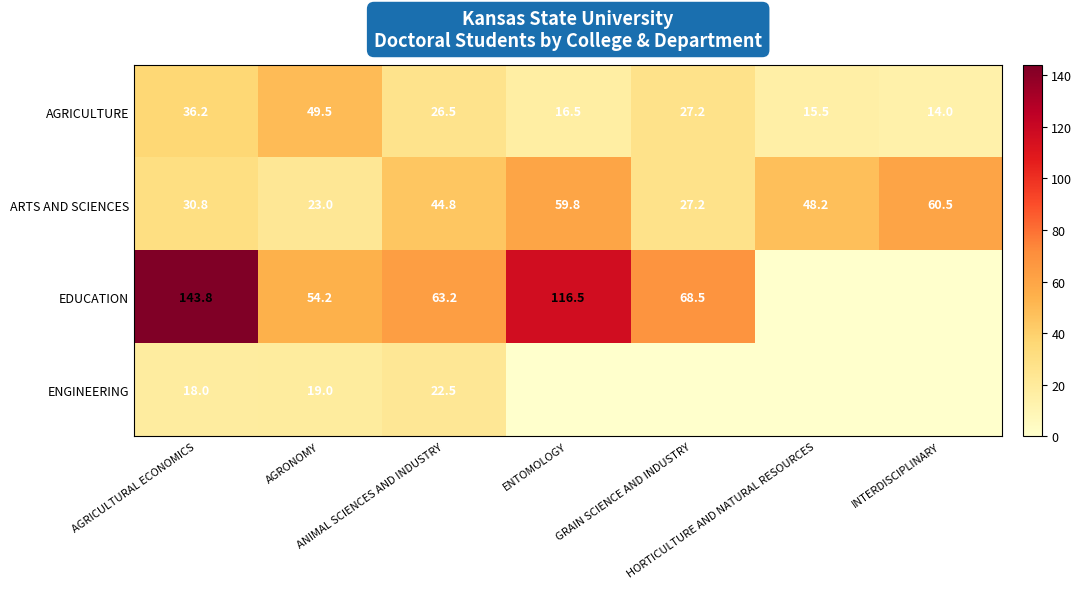

The ARTS AND SCIENCES series shows 44.8 at ANIMAL SCIENCES AND INDUSTRY. True or false?

True